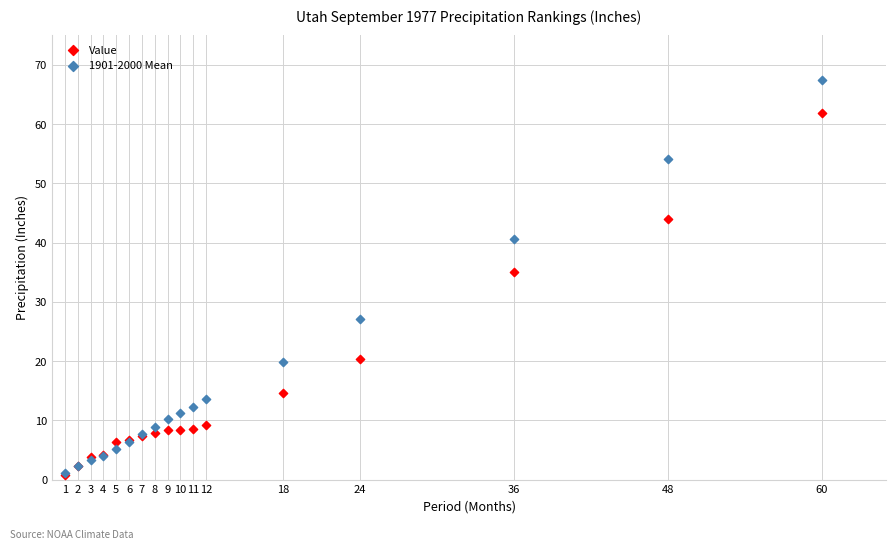

Which series has the largest Y range (max minus min)?

1901-2000 Mean